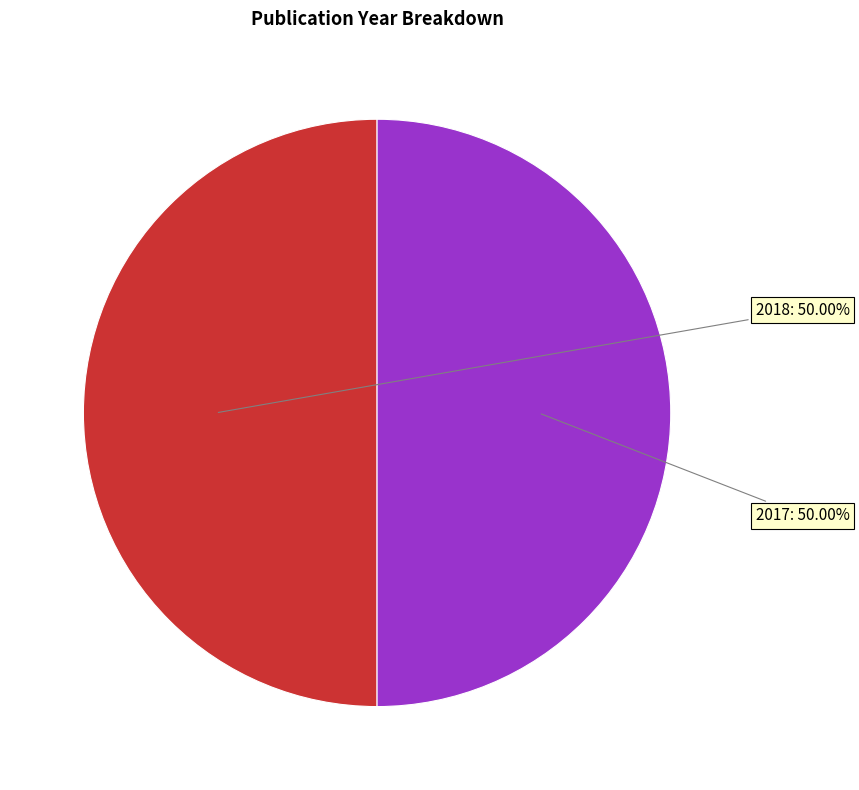

Is there any slice that represents more than half of the pie?

Yes